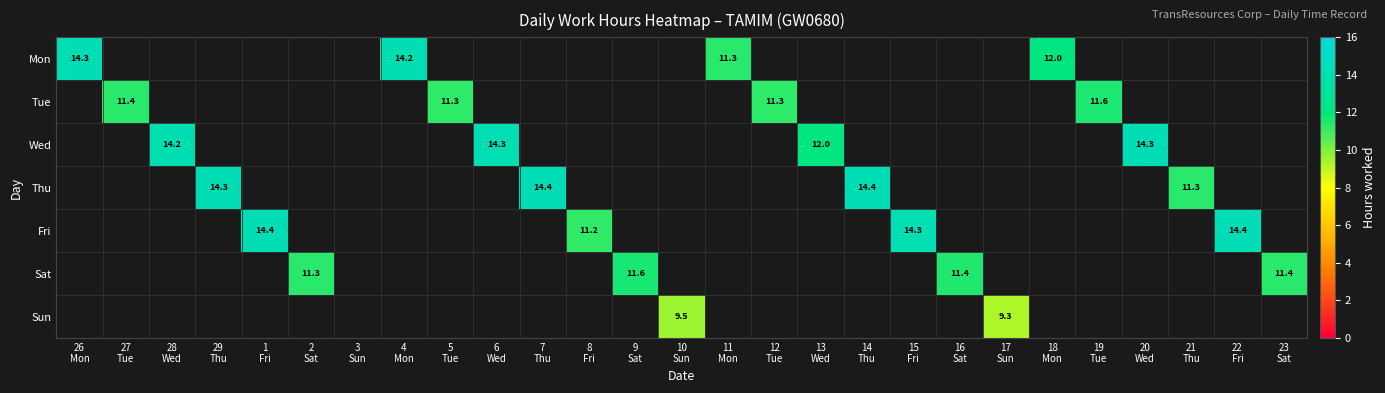

What is the approximate value of Fri at 22 Fri?

14.4